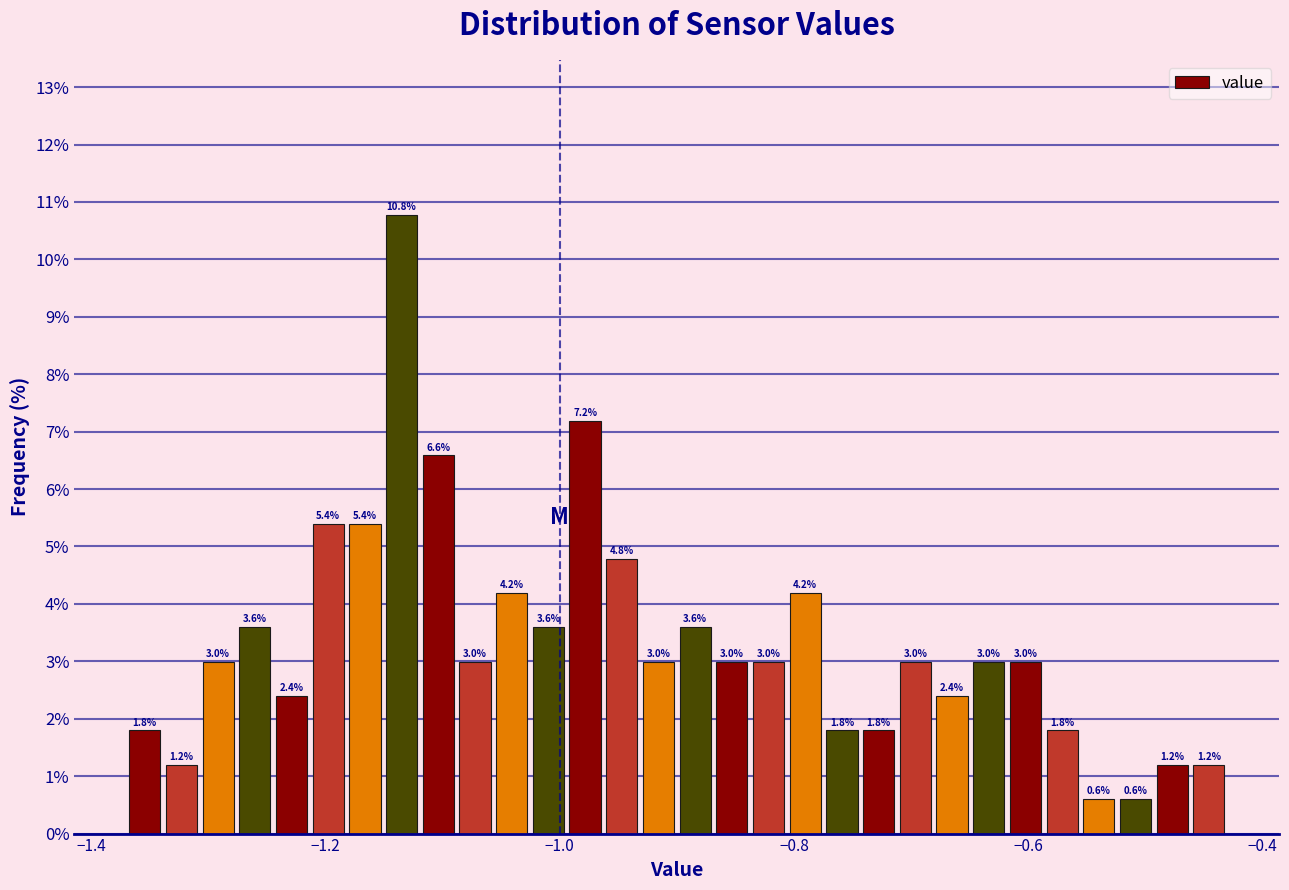

Read against the x-axis, roughly where is the centre of the tallest bar?

-1.14